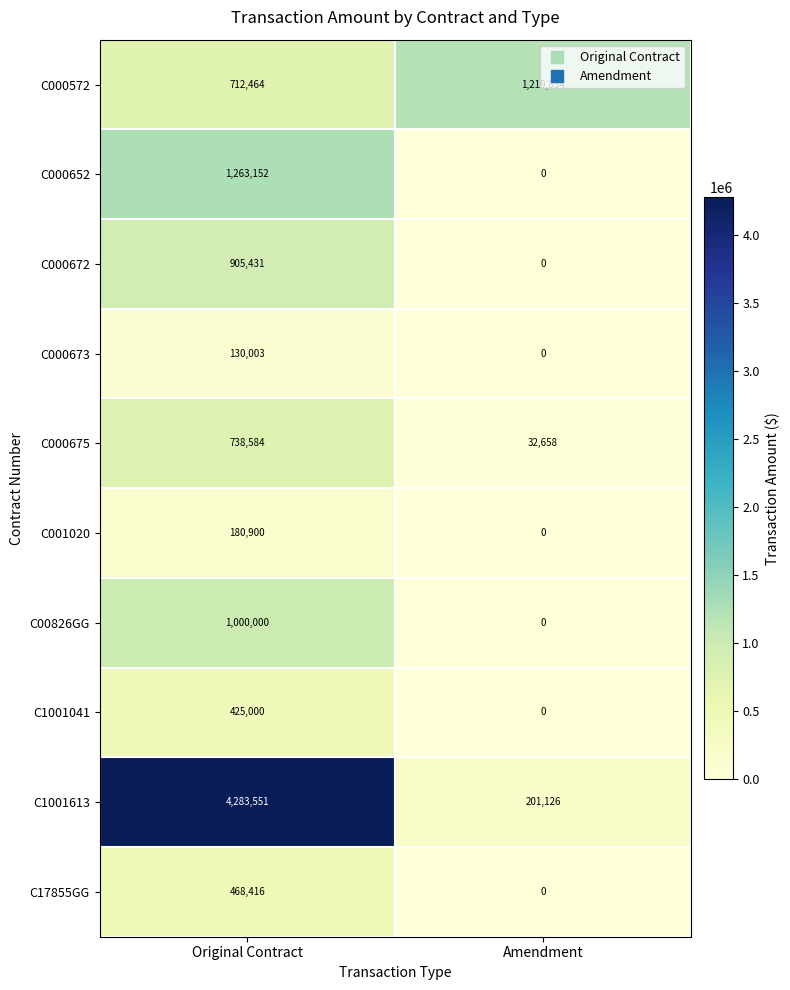

Which series has the widest spread of values?

C1001613